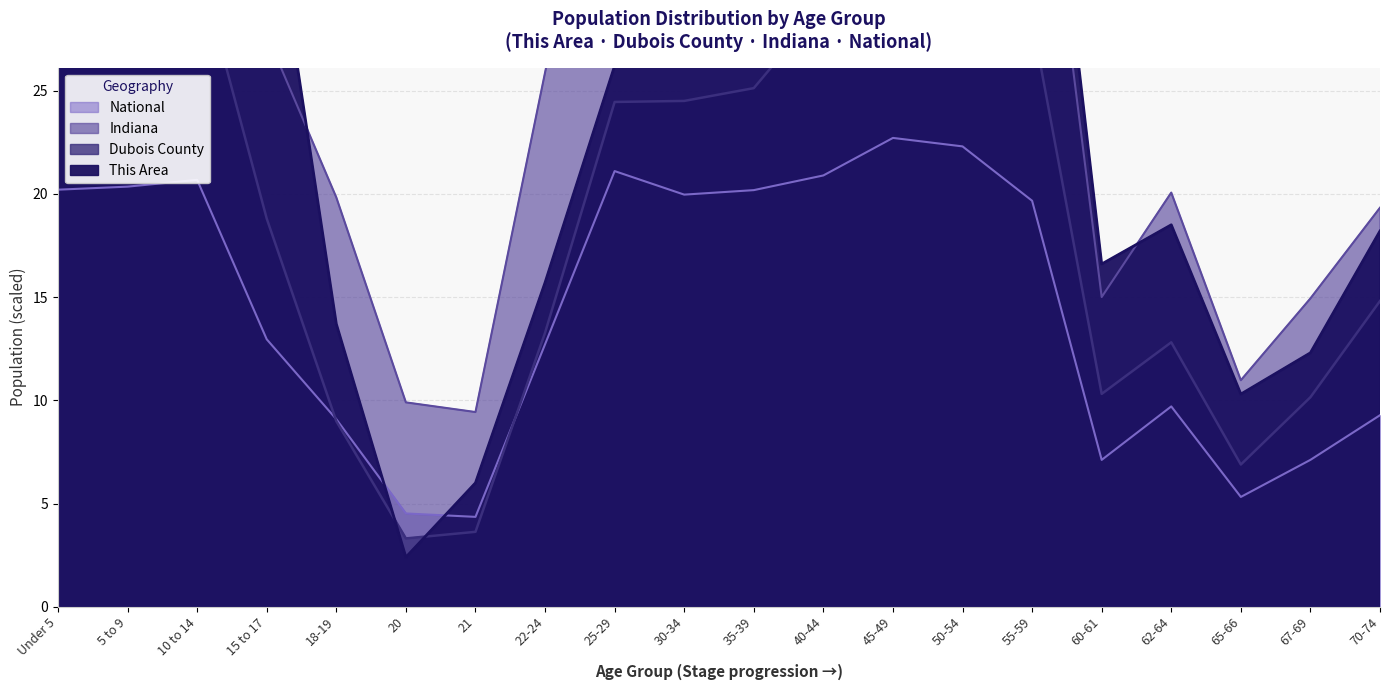

Rank the categories by National value from highest to lowest.

45-49, 50-54, 25-29, 40-44, 10 to 14, 5 to 9, Under 5, 35-39, 30-34, 55-59, 15 to 17, 22-24, 62-64, 70-74, 18-19, 67-69, 60-61, 65-66, 20, 21